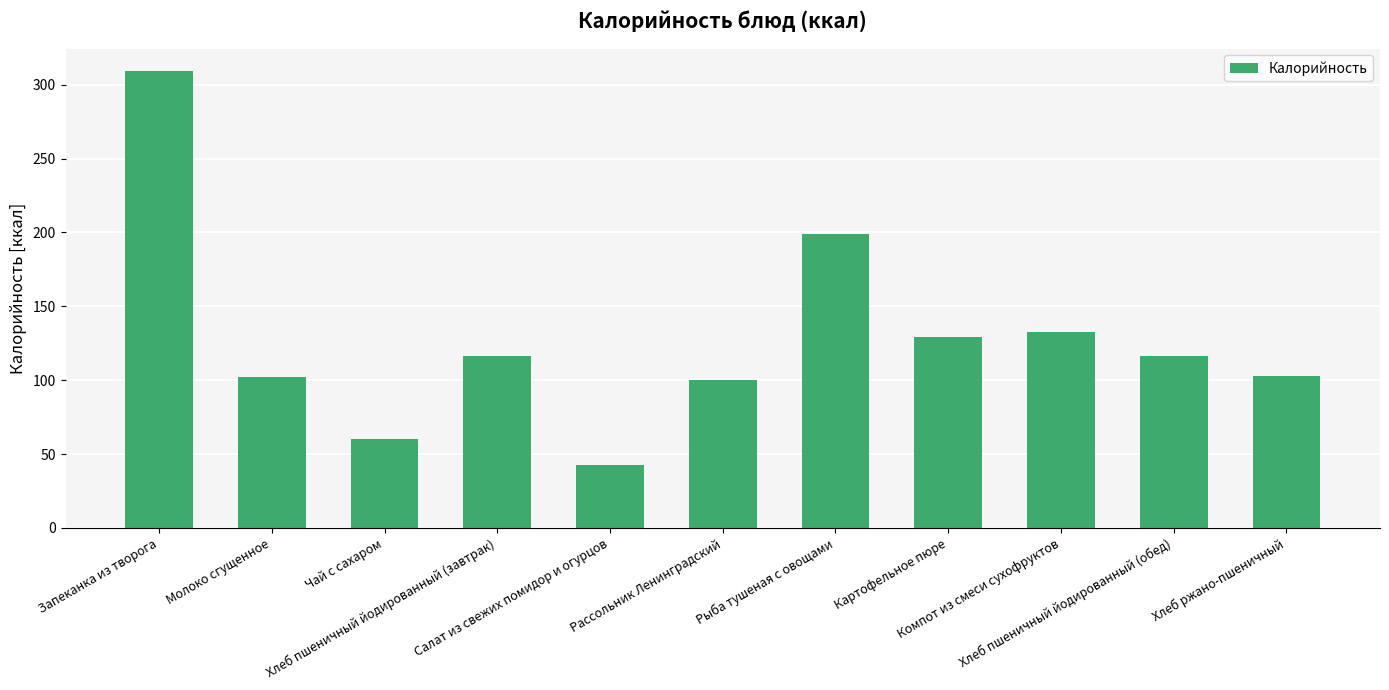

What is the value of the 4th bar from the left?

116.5